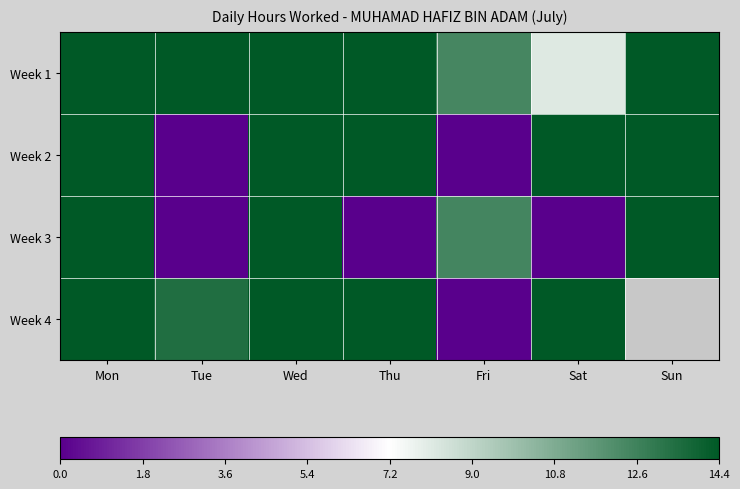

Which label corresponds to the largest value in the chart?

Mon